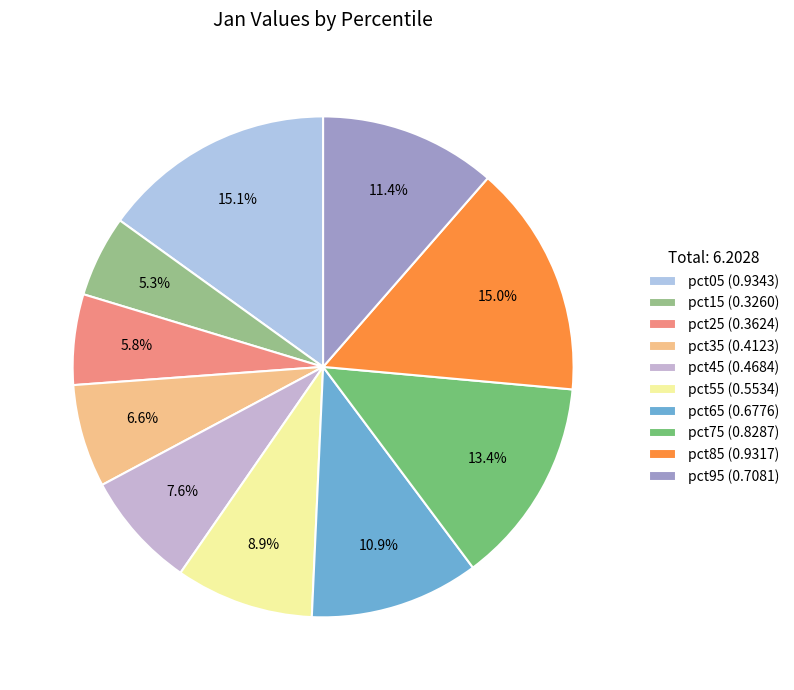

What is the change in value from pct05 to pct75?

-0.1